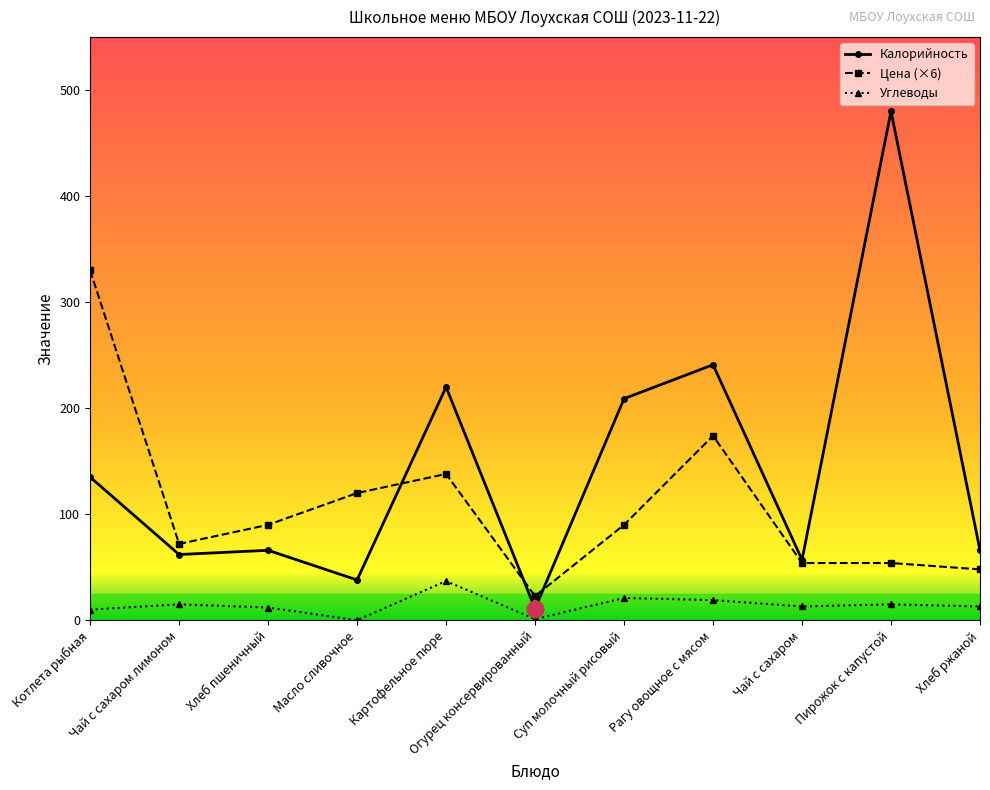

What is the value of the Цена (×6) point at the 3rd from the left?

90.0